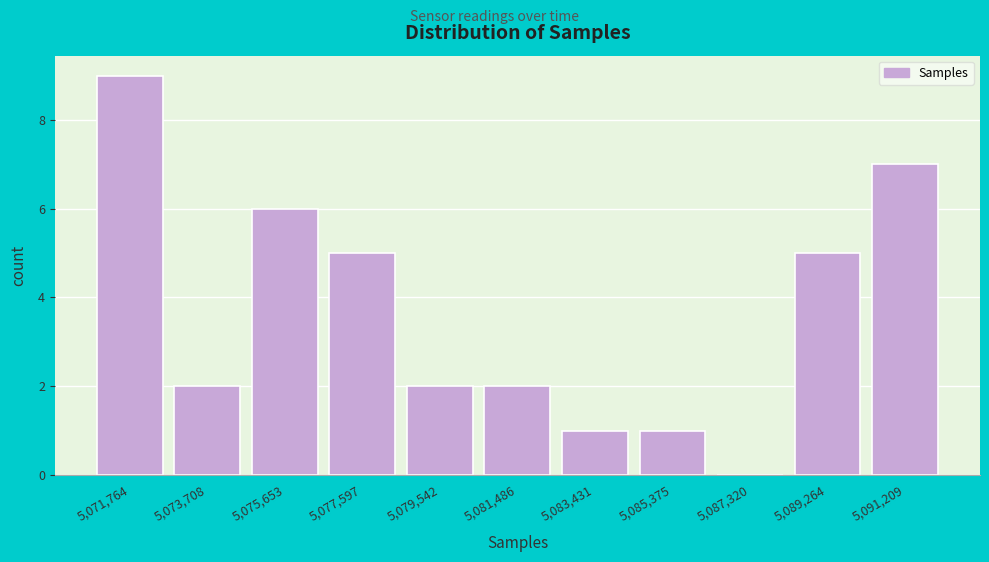

Reading left to right, list all the values displayed in this chart.

5,071,764=9	5,073,708=2	5,075,653=6	5,077,597=5	5,079,542=2	5,081,486=2	5,083,431=1	5,085,375=1	5,087,320=0	5,089,264=5	5,091,209=7